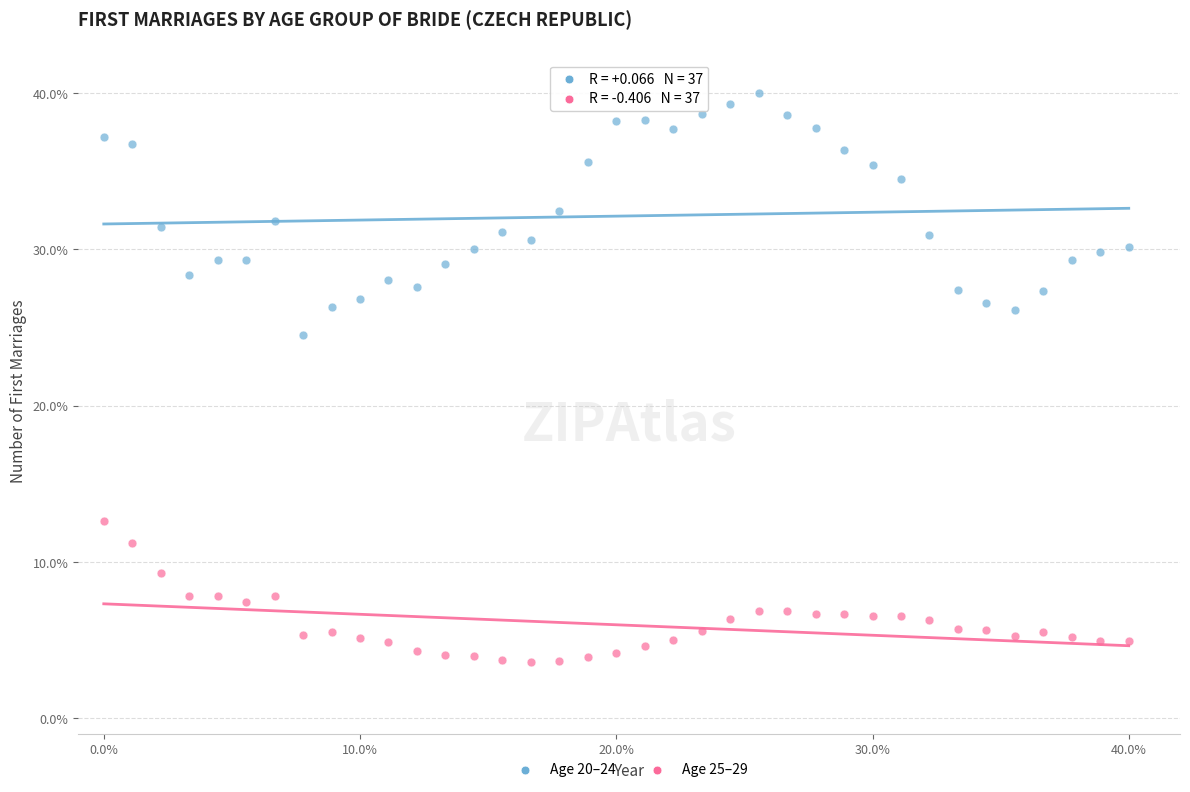

Across all series, what Y value is closest to 21?

24.5